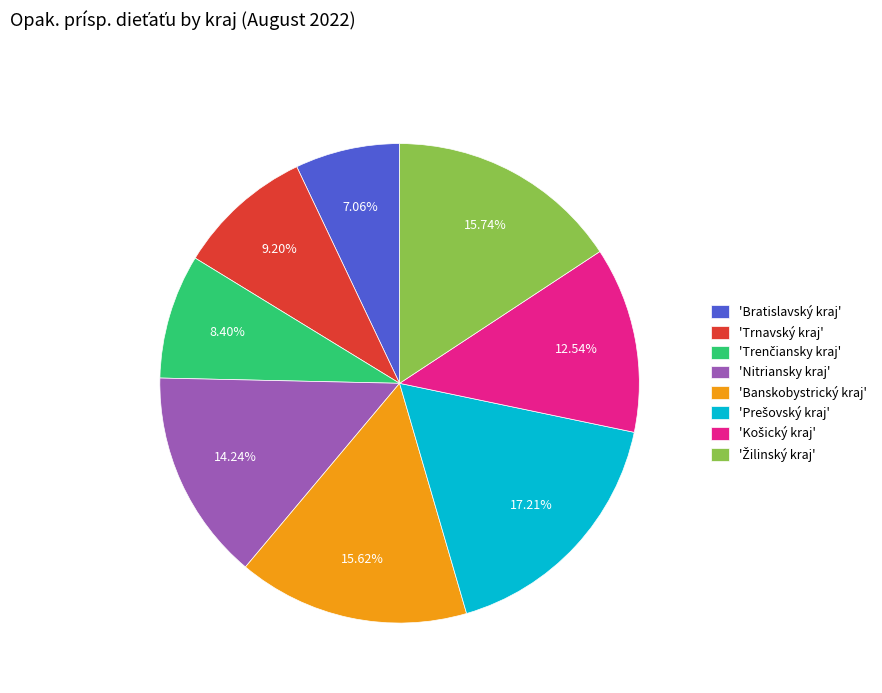

Is the sum of 'Nitriansky kraj' and 'Trnavský kraj' greater than half?

No